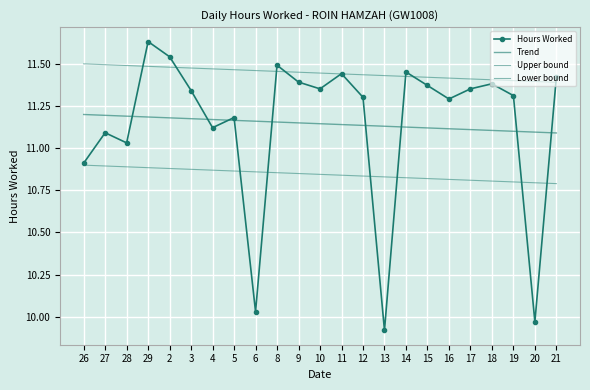

What is the sum of all Hours Worked values?

256.3